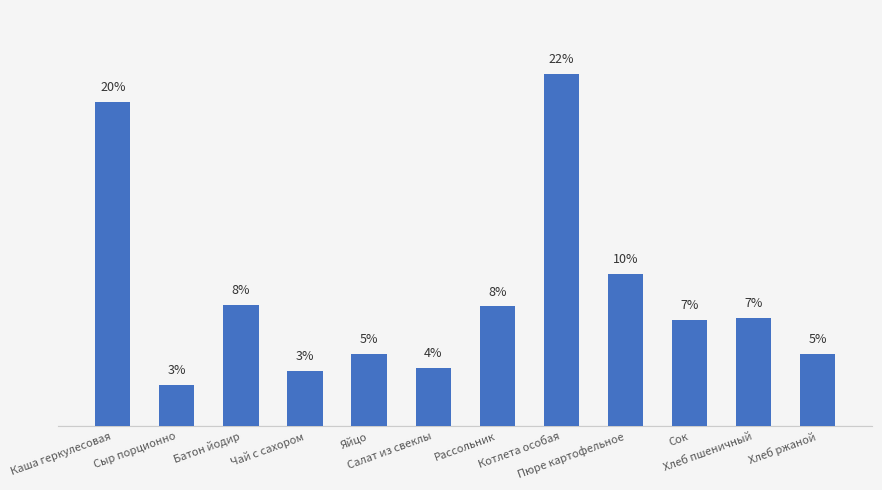

Count the number of data series in this chart.

1